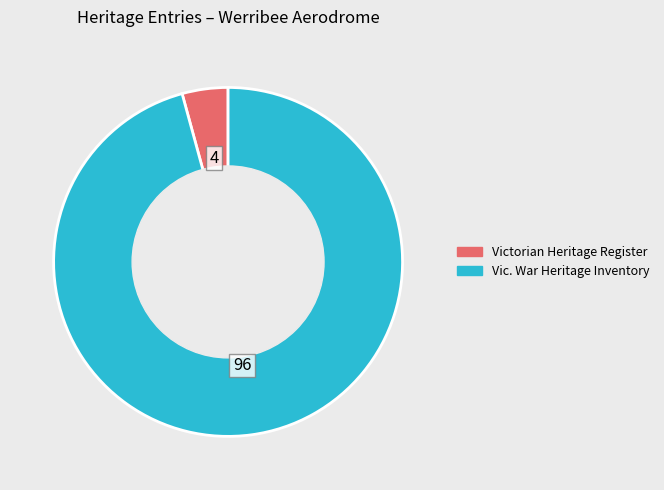

Is there a majority slice in this chart?

Yes